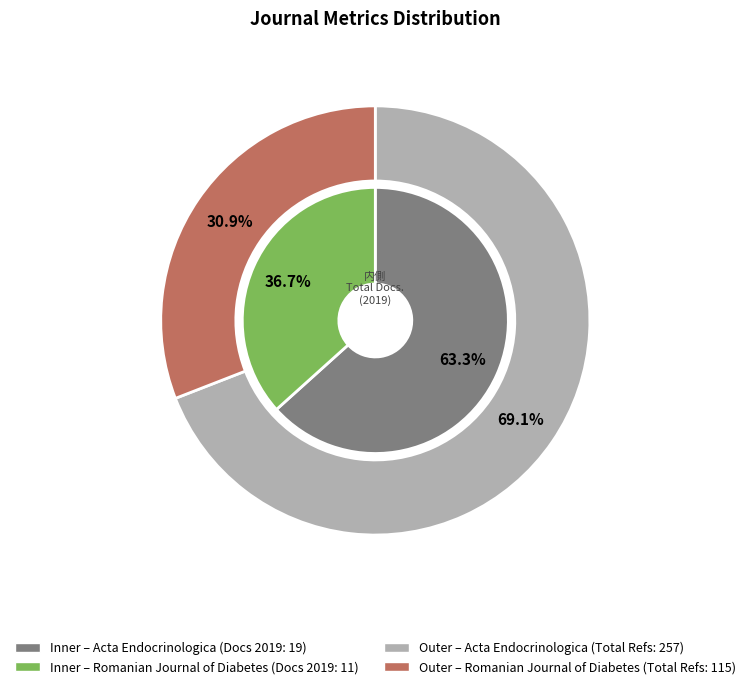

Which category accounts for the majority?

Acta Endocrinologica